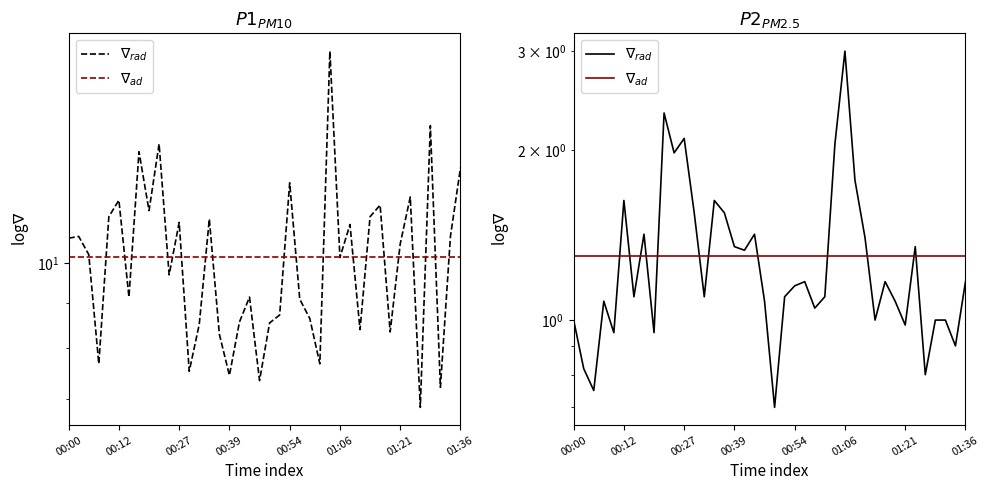

What is the label of the 35th point from the right?

00:12